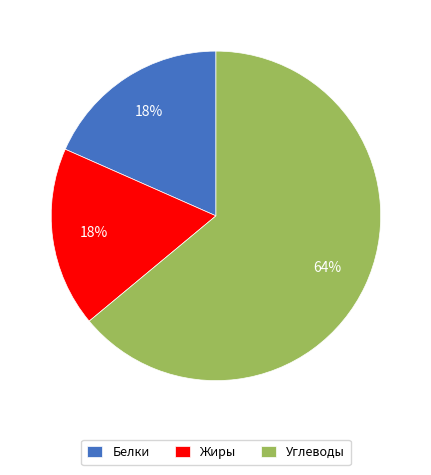

Is the sum of Углеводы and Жиры greater than half?

Yes